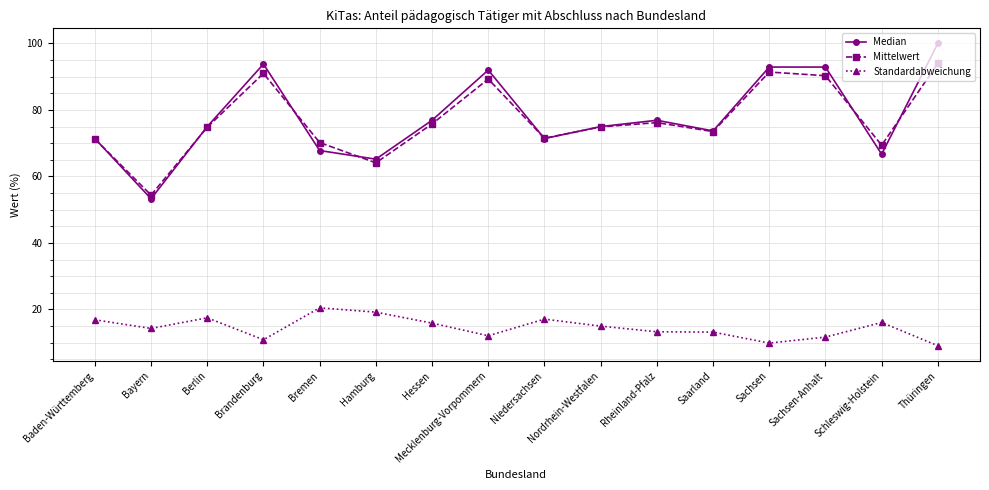

Which series changed the most between Niedersachsen and Schleswig-Holstein?

Median